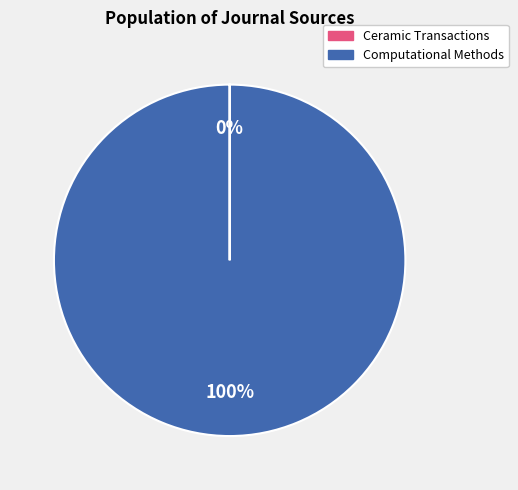

Is there any slice that represents more than half of the pie?

Yes